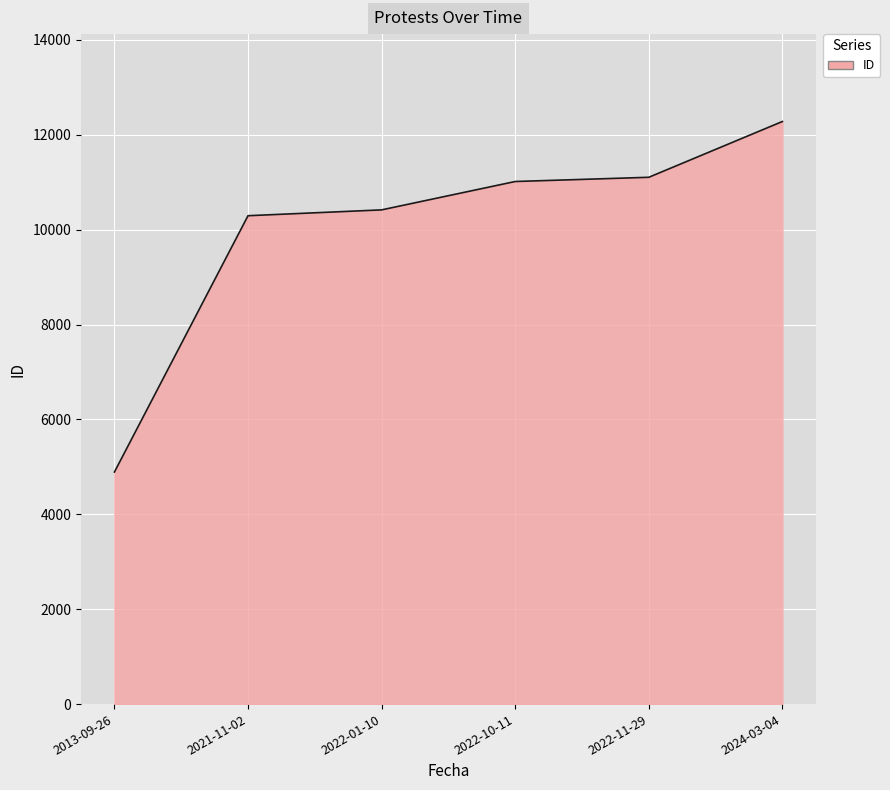

What is the sum of all values?

60007